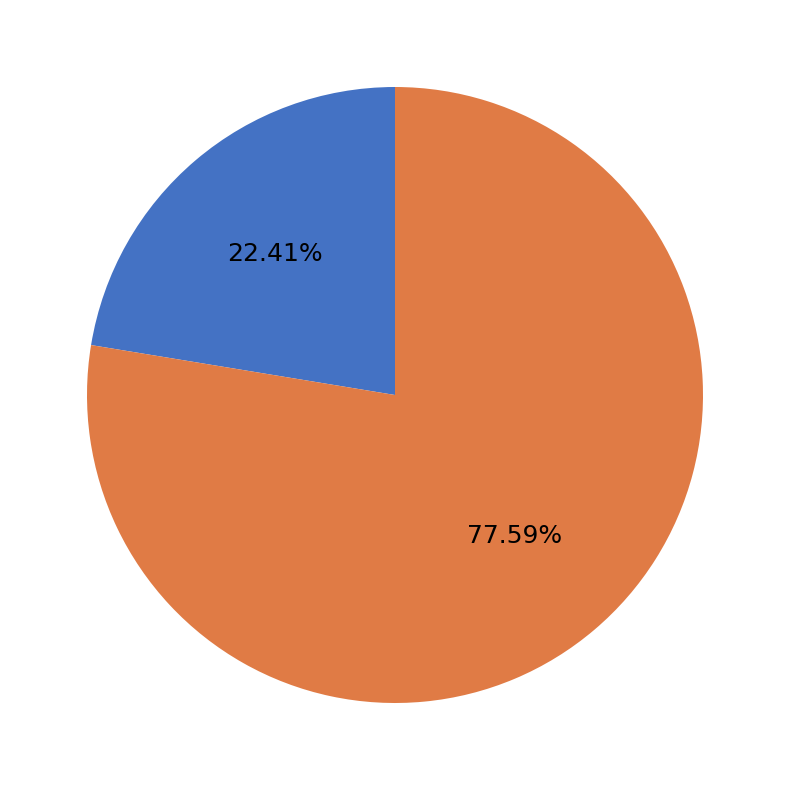

What is the majority slice?

Height 4451 (10.2312 fee)